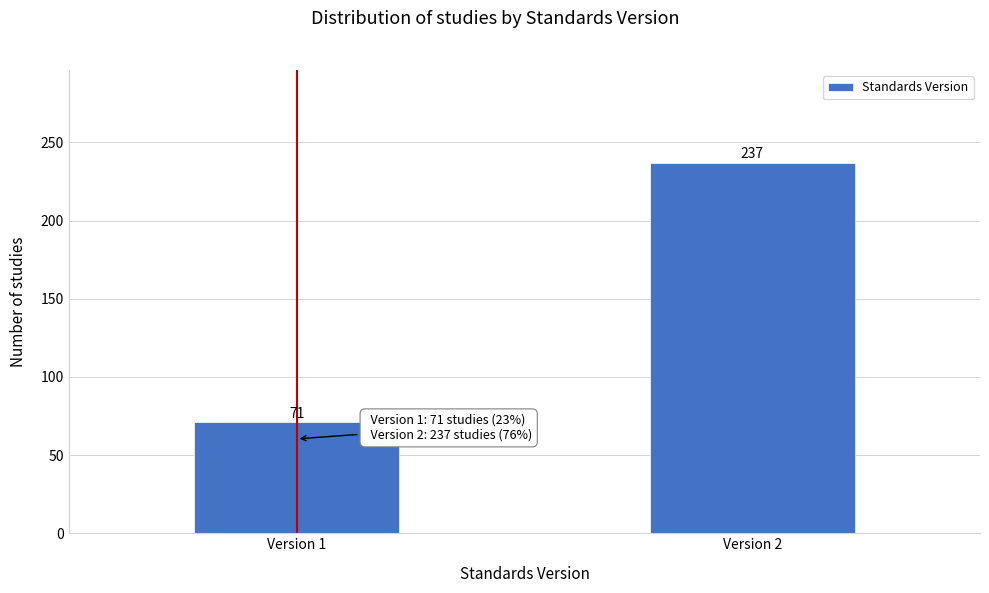

Reading left to right, transcribe all the data shown in this chart.

71	237